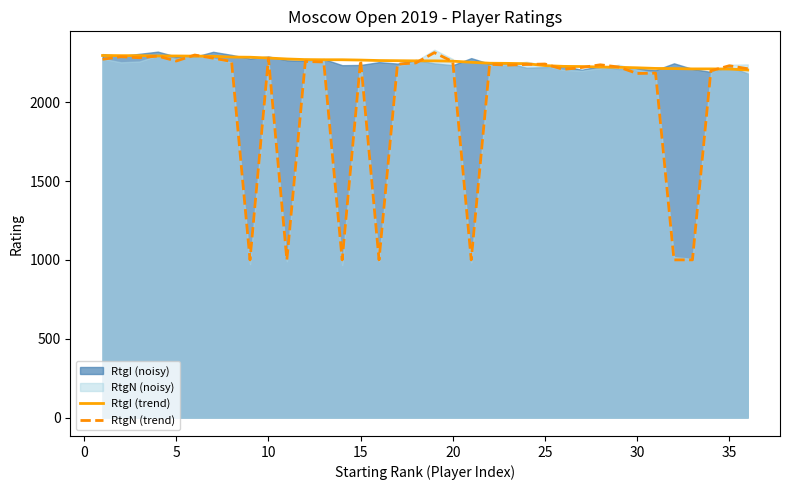

What is the maximum value for RtgI (trend)?

2296